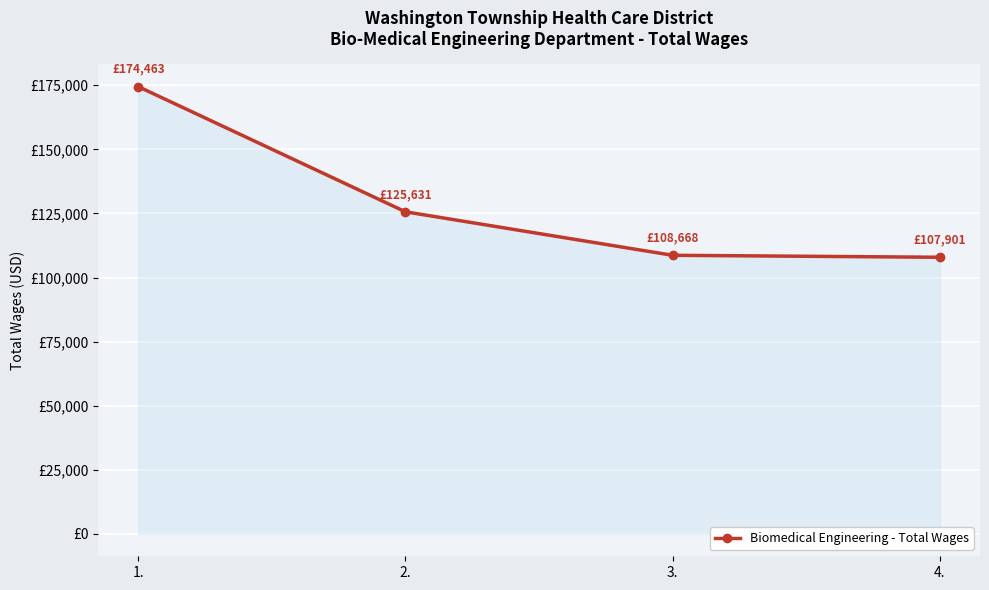

True or false: the data shows 200886 at 2..

False